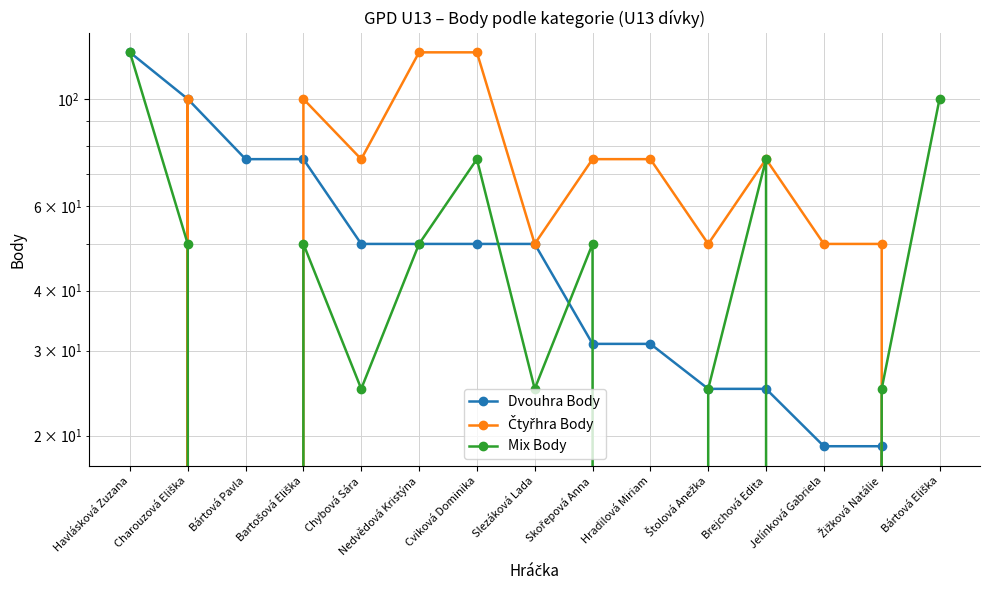

Reading left to right, list all the values displayed in this chart.

Dvouhra Body: Havlásková Zuzana=125	Charouzová Eliška=100	Bártová Pavla=75	Bartošová Eliška=75	Chybová Sára=50	Nedvědová Kristýna=50	Cviková Dominika=50	Slezáková Lada=50	Skořepová Anna=31	Hradilová Miriam=31	Štolová Anežka=25	Brejchová Edita=25	Jelínková Gabriela=19	Žižková Natálie=19	Bártová Eliška=0
Čtyřhra Body: Havlásková Zuzana=0	Charouzová Eliška=100	Bártová Pavla=0	Bartošová Eliška=100	Chybová Sára=75	Nedvědová Kristýna=125	Cviková Dominika=125	Slezáková Lada=50	Skořepová Anna=75	Hradilová Miriam=75	Štolová Anežka=50	Brejchová Edita=75	Jelínková Gabriela=50	Žižková Natálie=50	Bártová Eliška=0
Mix Body: Havlásková Zuzana=125	Charouzová Eliška=50	Bártová Pavla=0	Bartošová Eliška=50	Chybová Sára=25	Nedvědová Kristýna=50	Cviková Dominika=75	Slezáková Lada=25	Skořepová Anna=50	Hradilová Miriam=0	Štolová Anežka=25	Brejchová Edita=75	Jelínková Gabriela=0	Žižková Natálie=25	Bártová Eliška=100